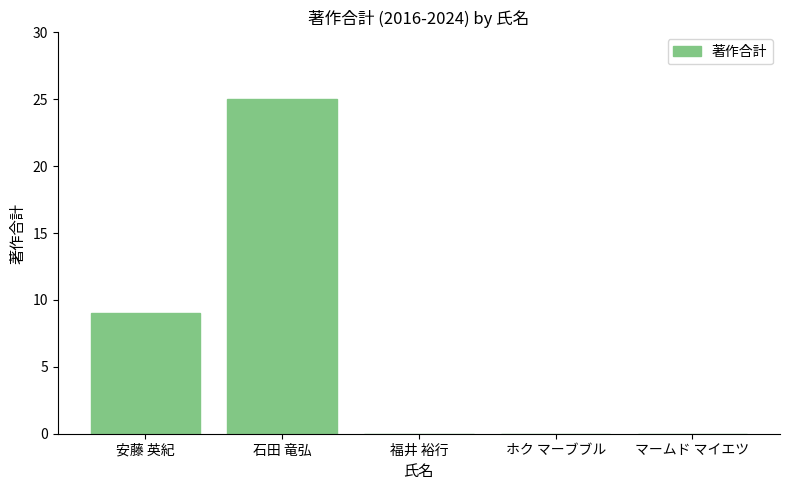

Which category has the highest value across all series?

石田 竜弘